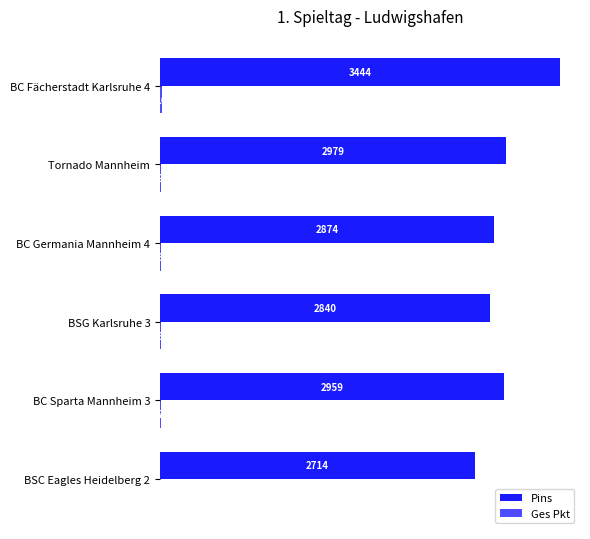

At which category is the sum across all series the highest?

BC Fächerstadt Karlsruhe 4